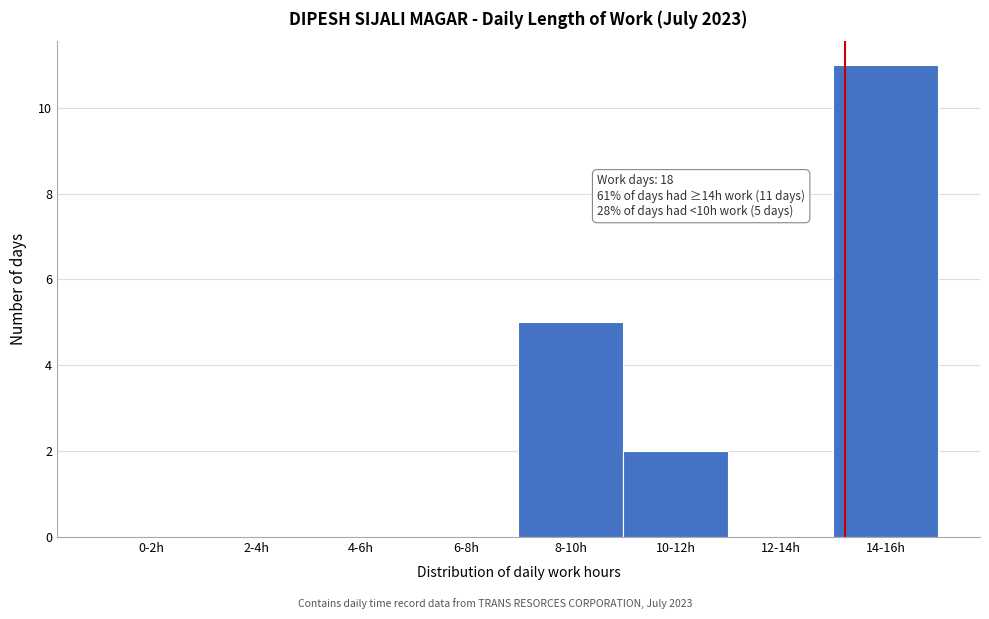

Reading left to right, list all the values displayed in this chart.

0-2h=0	2-4h=0	4-6h=0	6-8h=0	8-10h=5	10-12h=2	12-14h=0	14-16h=11